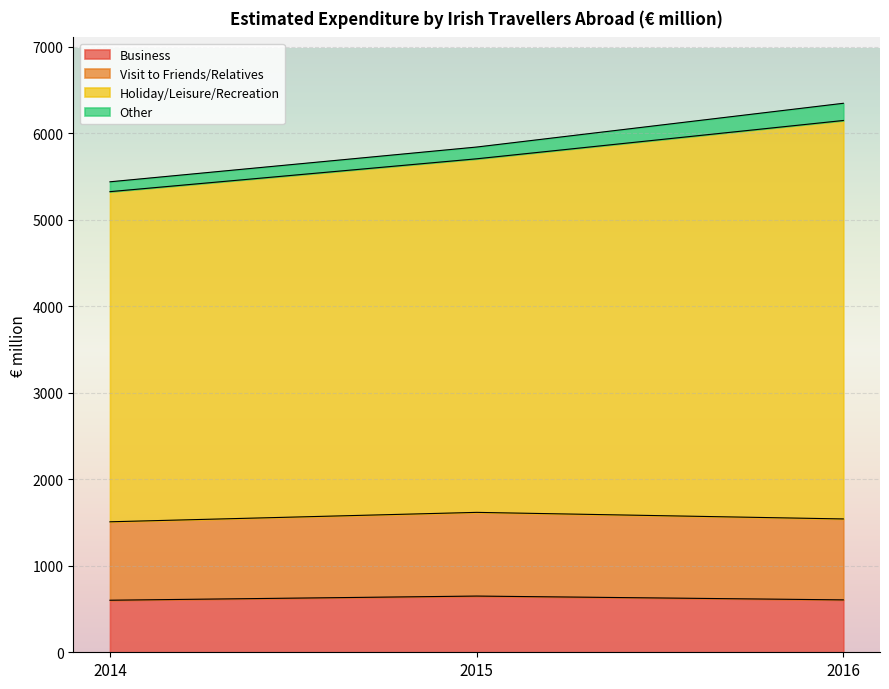

What is the lowest value of the Business series?

602